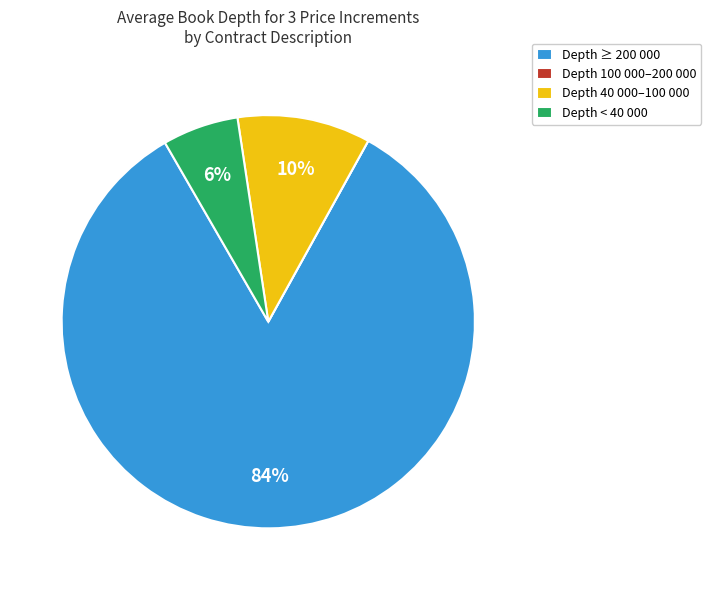

To the nearest percent, what is the difference between the Depth ≥ 200 000 and Depth < 40 000 slice percentages?

78%